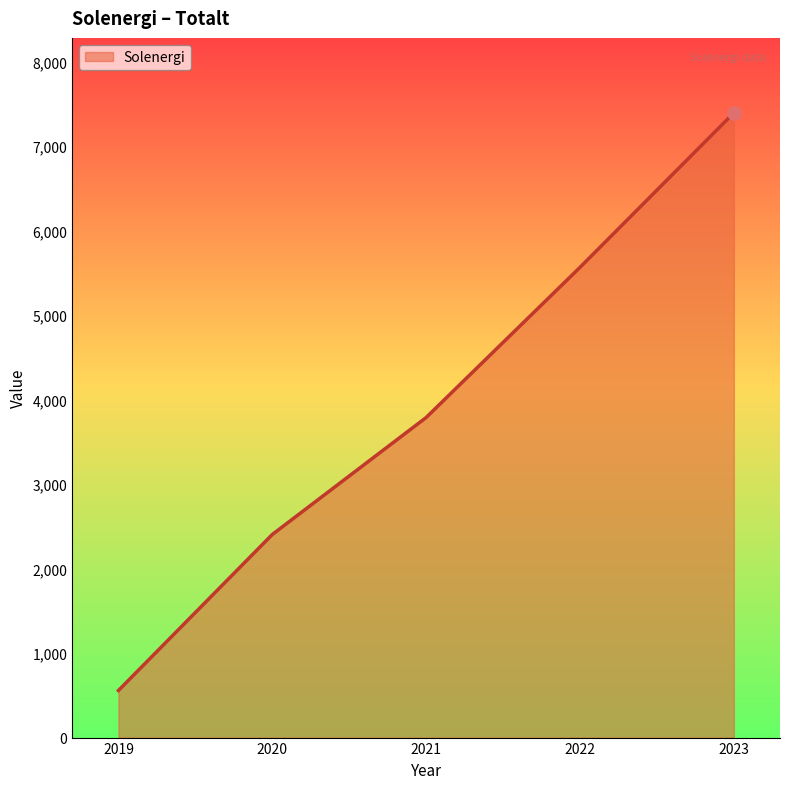

Approximately how many times larger is the value at 2022 compared to 2019?

10.0